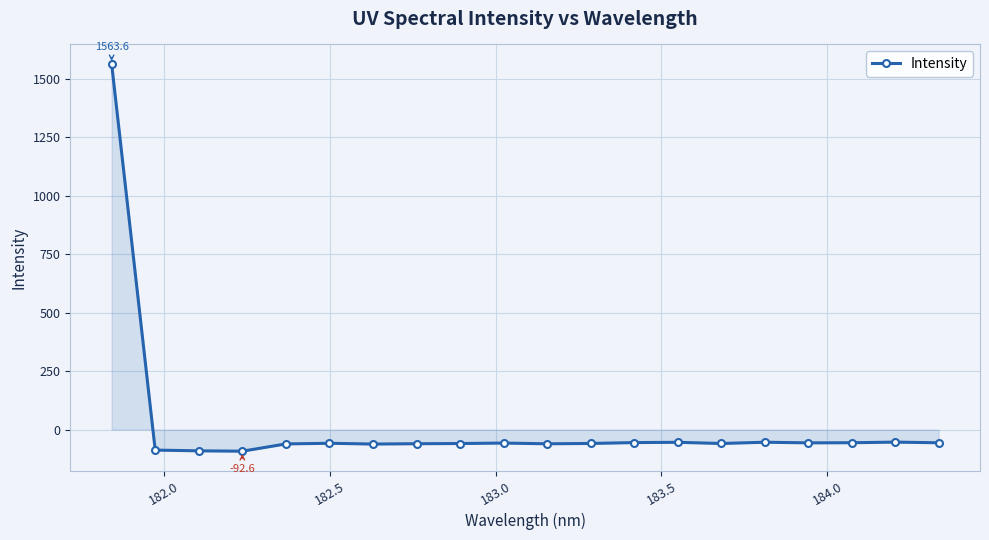

How many positive values are there?

1